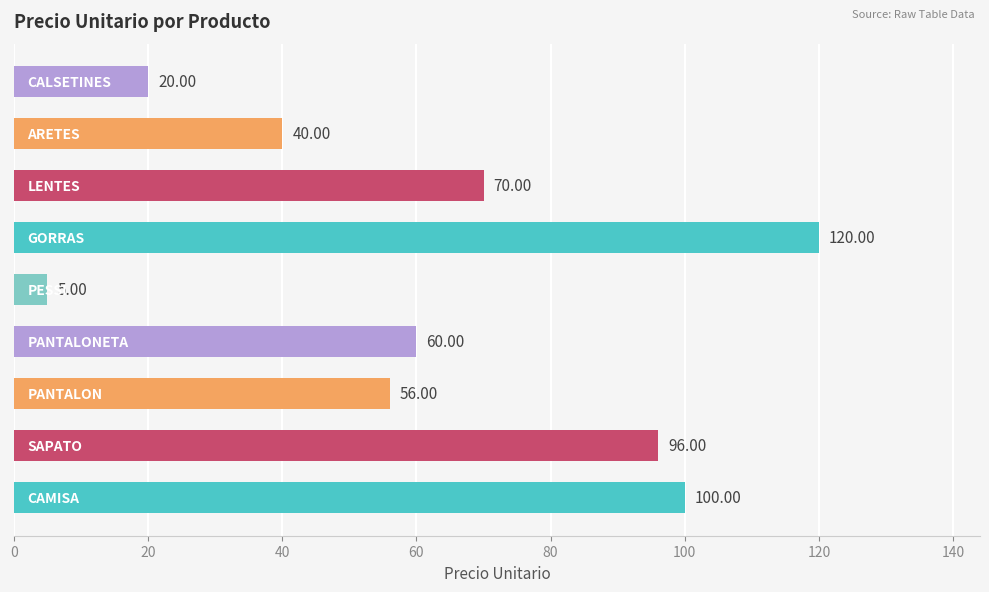

Does the chart contain any negative values?

No